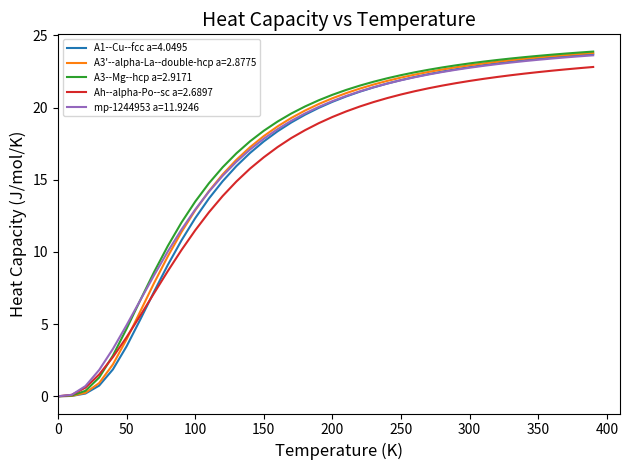

What is the greatest value displayed?

23.9